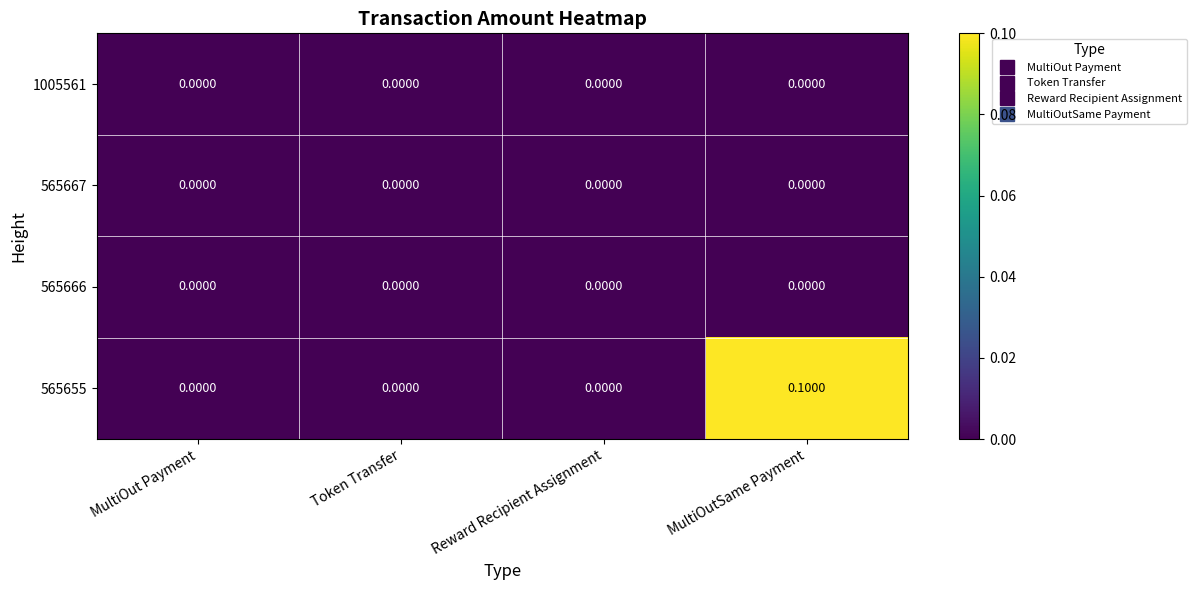

Which series has the widest spread of values?

565655